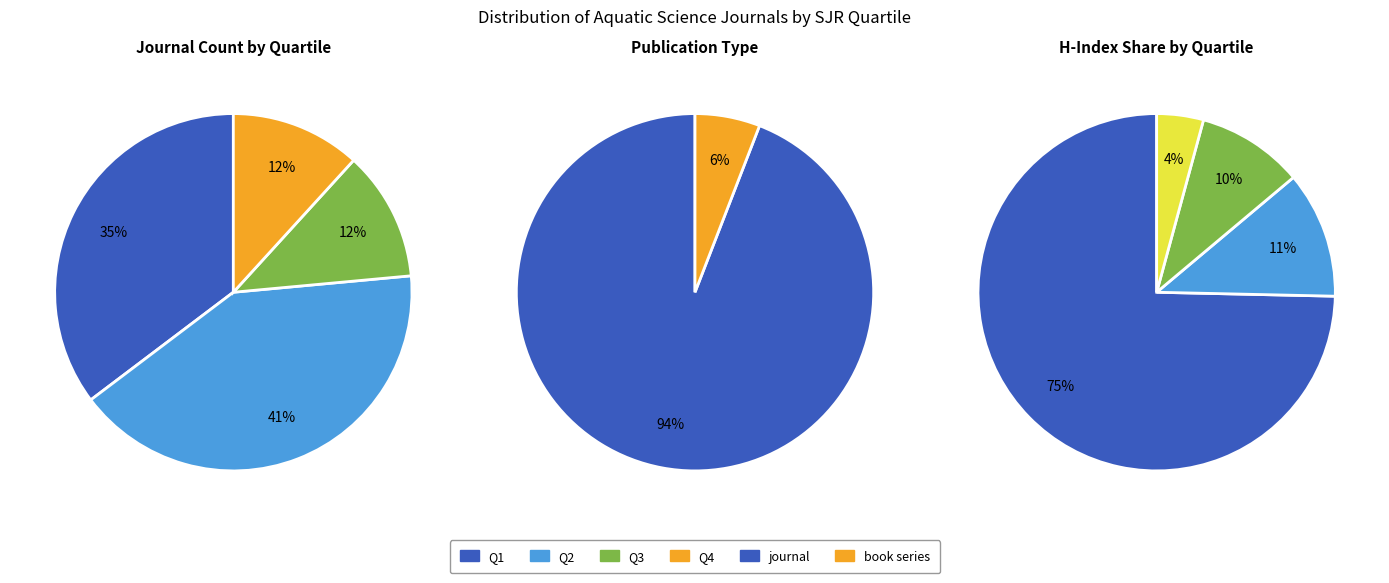

Which slice is the largest?

Q2